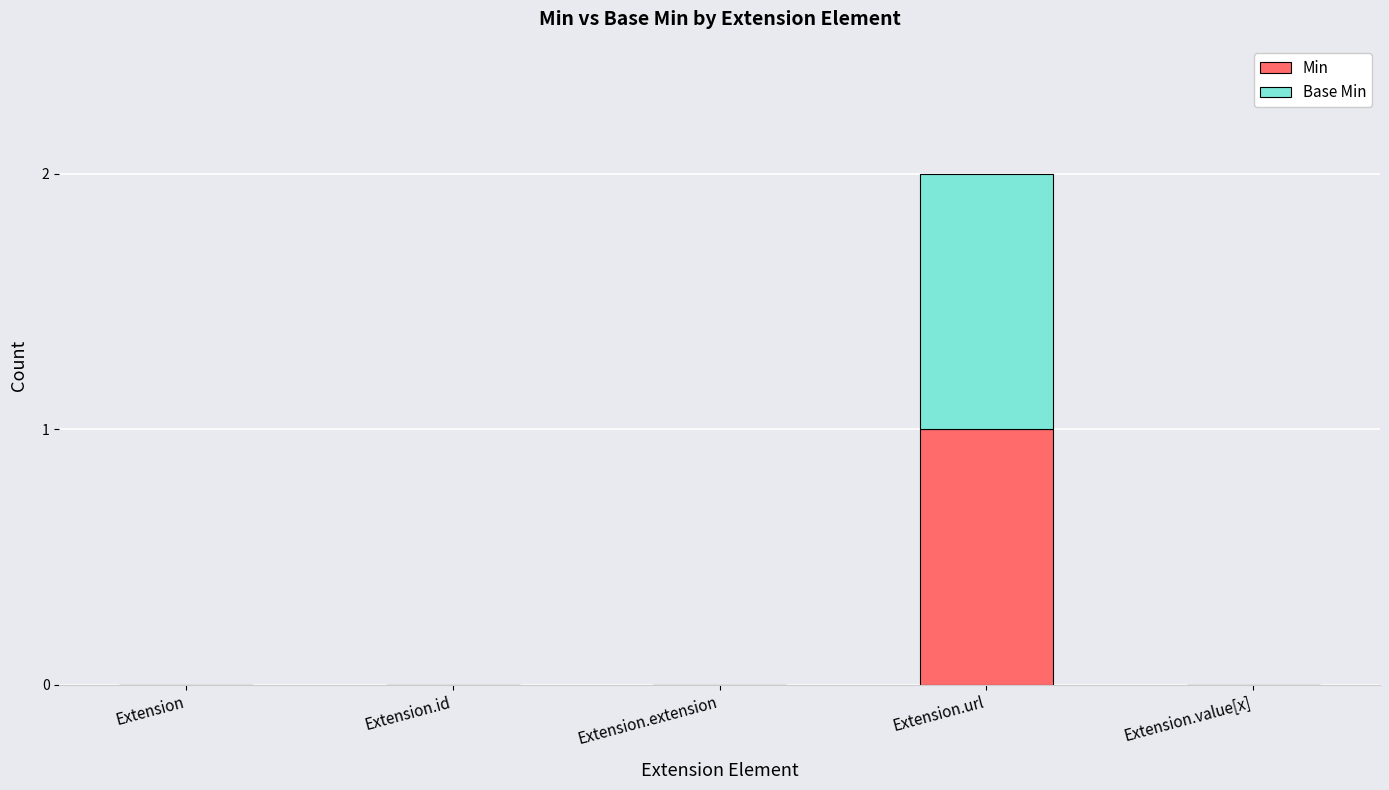

At which label does Min reach its peak?

Extension.url